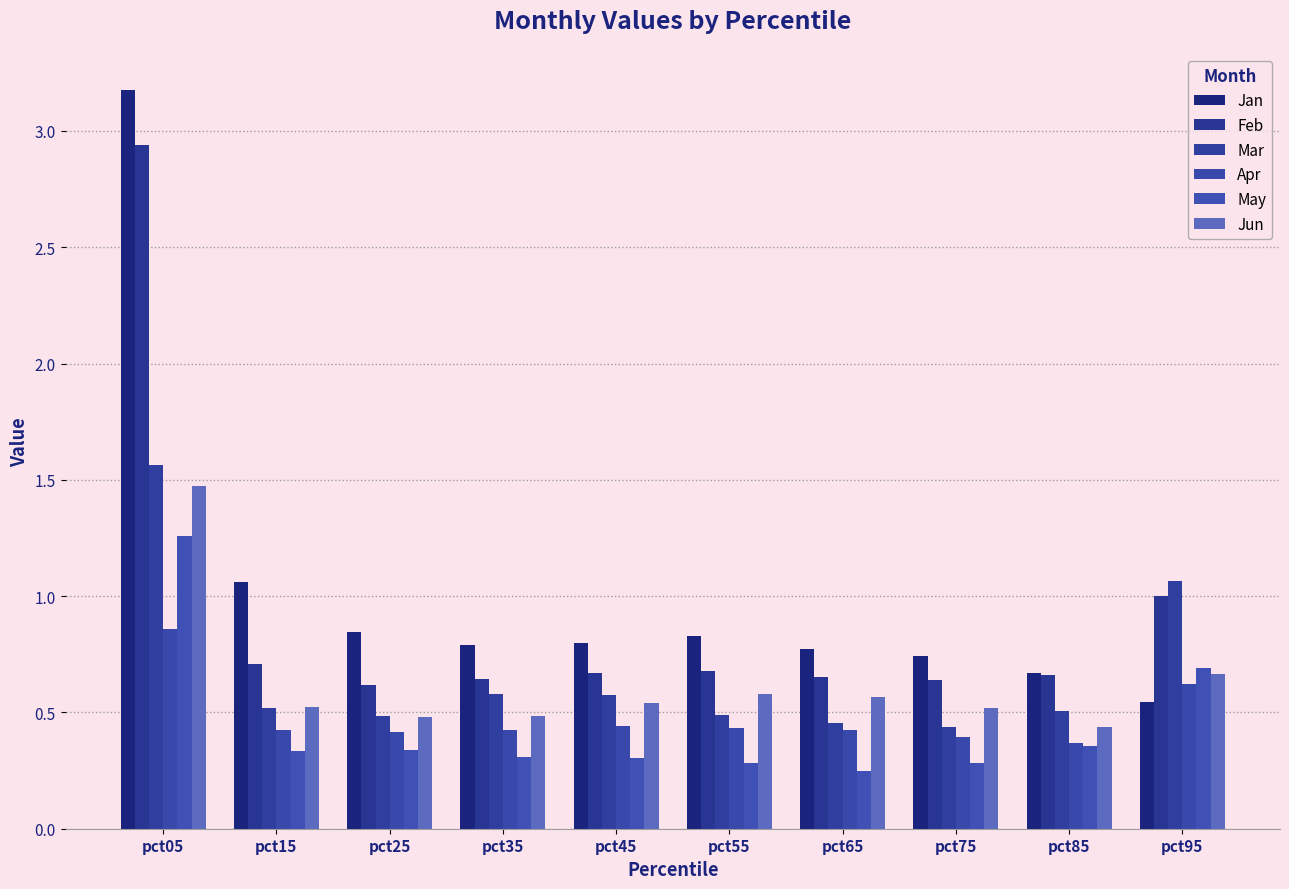

True or false: Feb has a value of 1.2 at pct15.

False